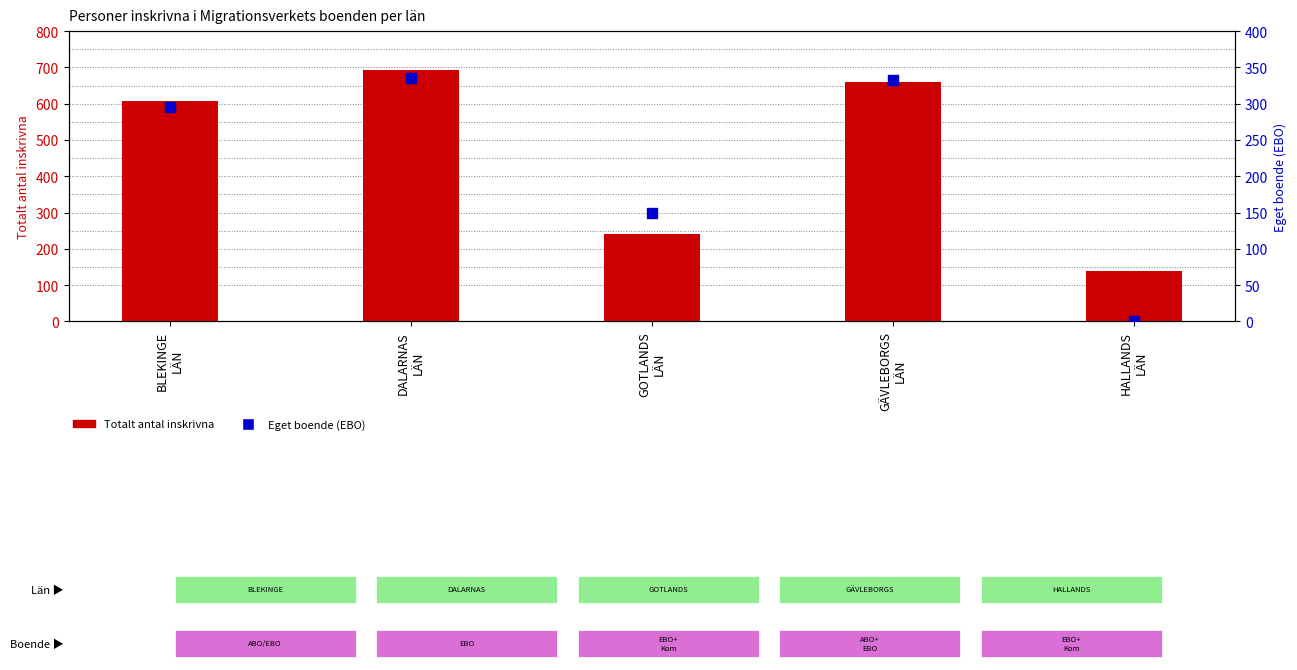

Which series has the largest Y range (max minus min)?

Totalt